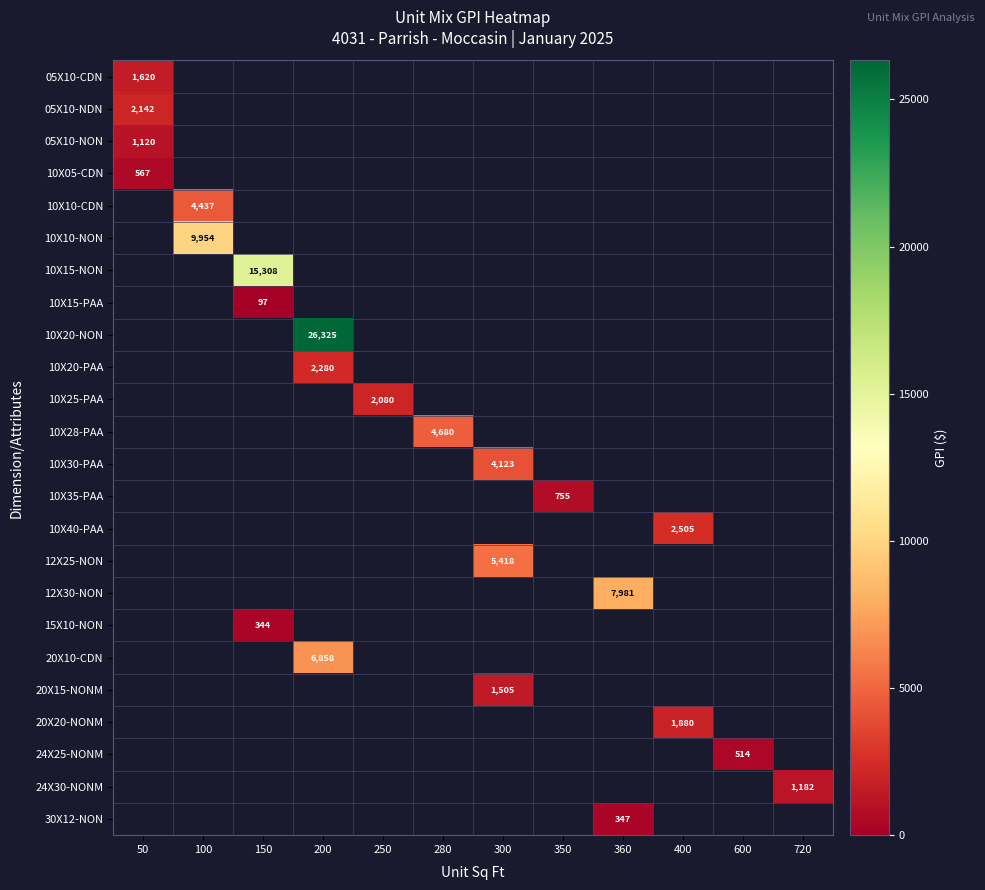

At how many categories does at least one series exceed 1737?

9